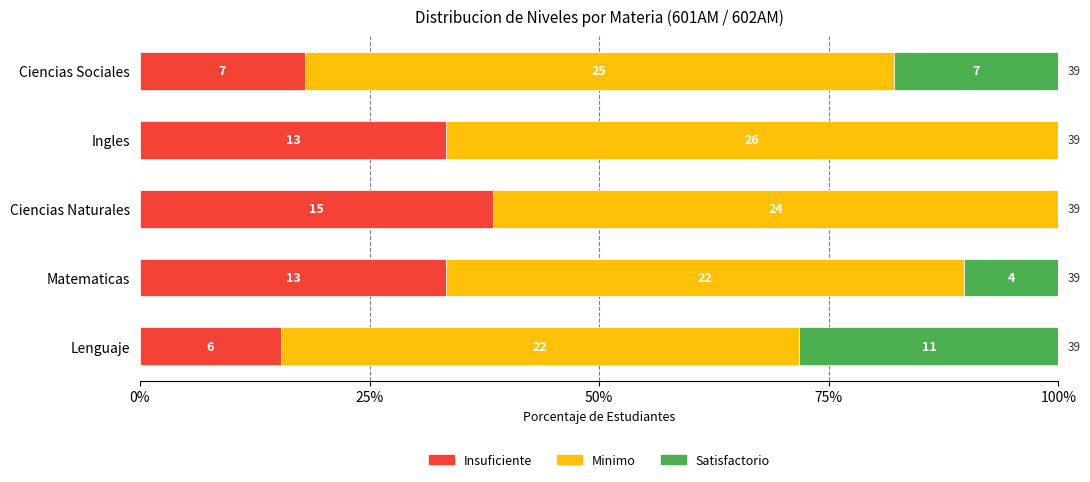

How many bars are there in each group?

3